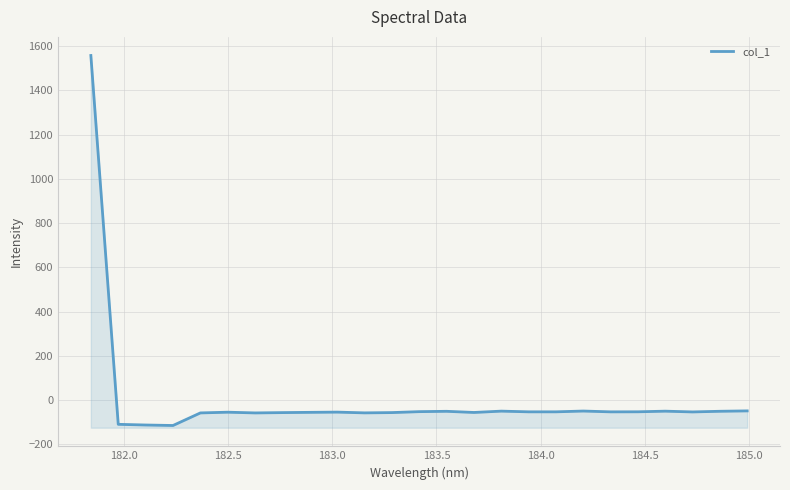

How many data points does each series have?

25